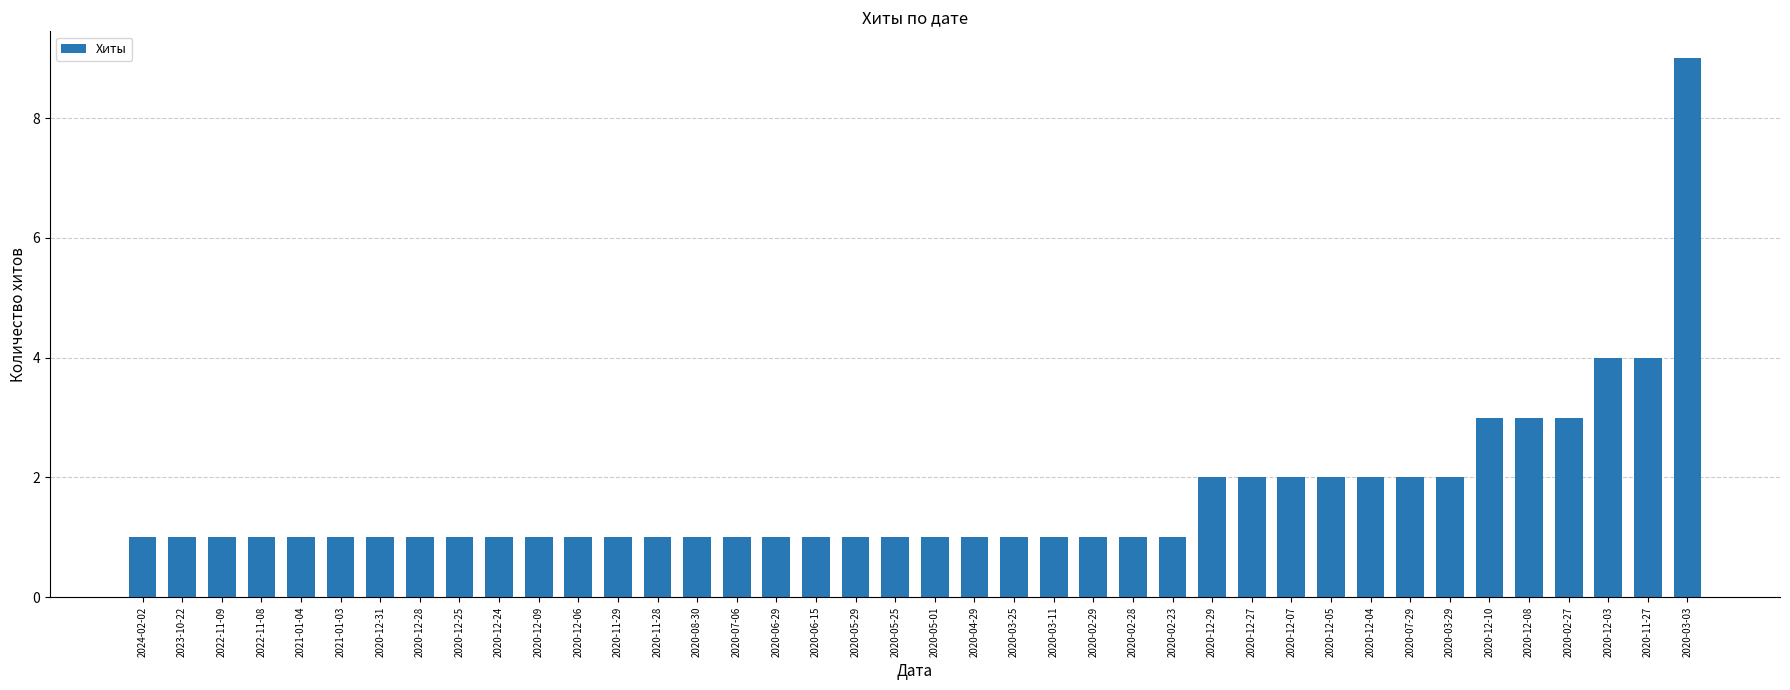

Count the number of data series in this chart.

1